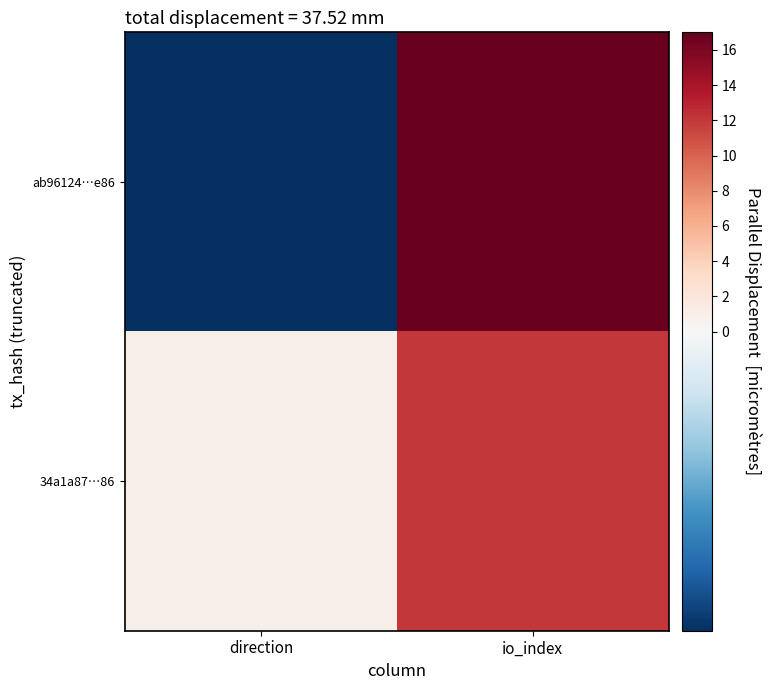

Reading right to left, extract all data points from this chart.

ab96124…e86: io_index=17	direction=-1
34a1a87…86: io_index=12	direction=1